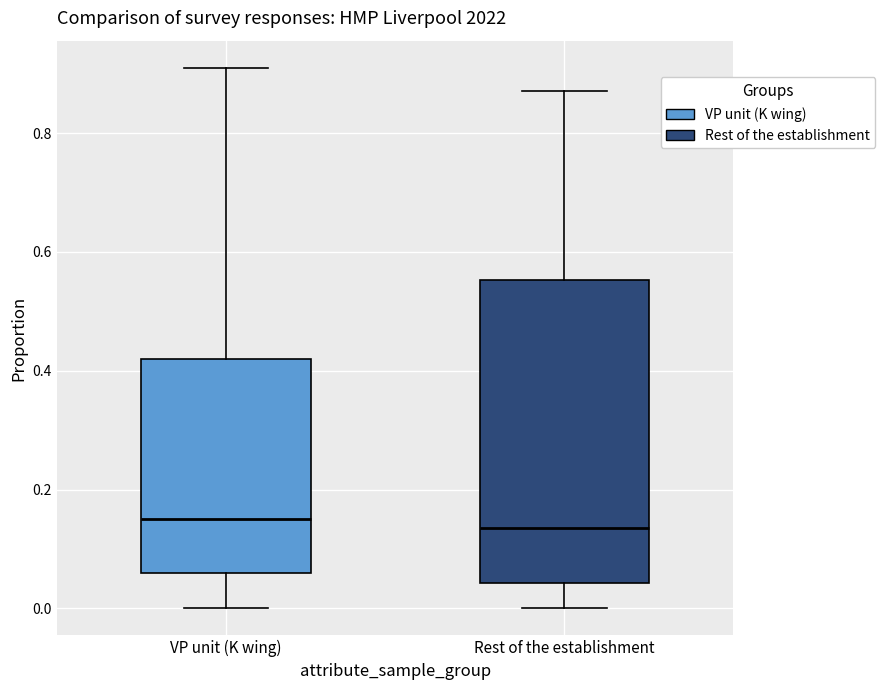

Comparing the boxes themselves (not the whiskers), which one is the tallest?

Rest of the establishment